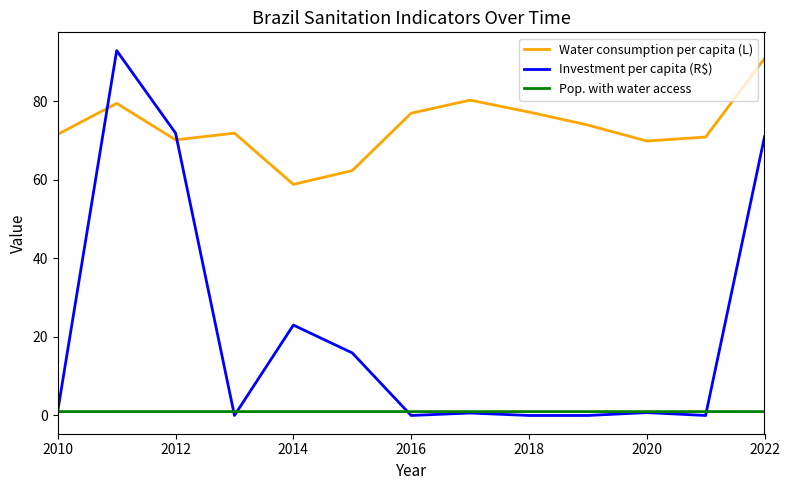

True or false: Water consumption per capita (L) and Investment per capita (R$) cross at least once.

True